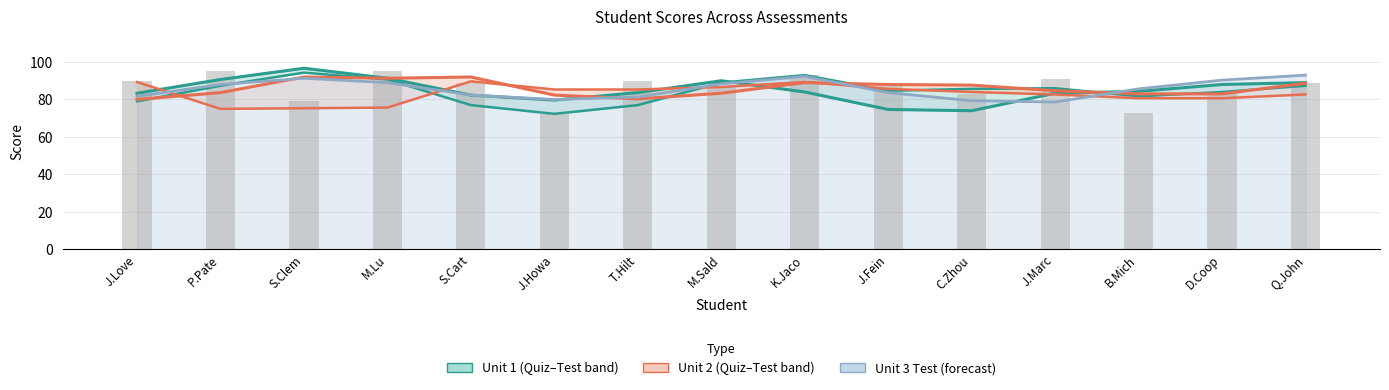

What is the average value of the Unit 1 Quiz 1 series?

84.6